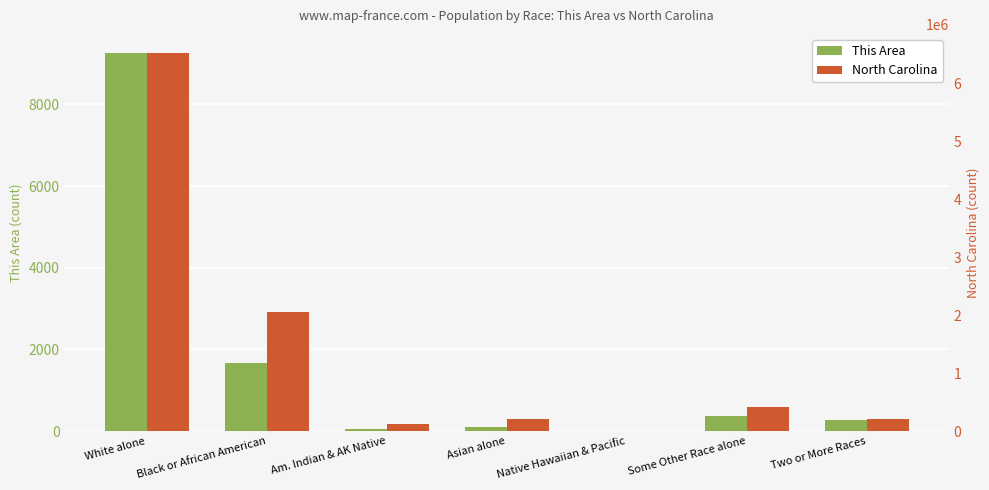

At Some Other Race alone, list the series in order from smallest to largest.

This Area, North Carolina